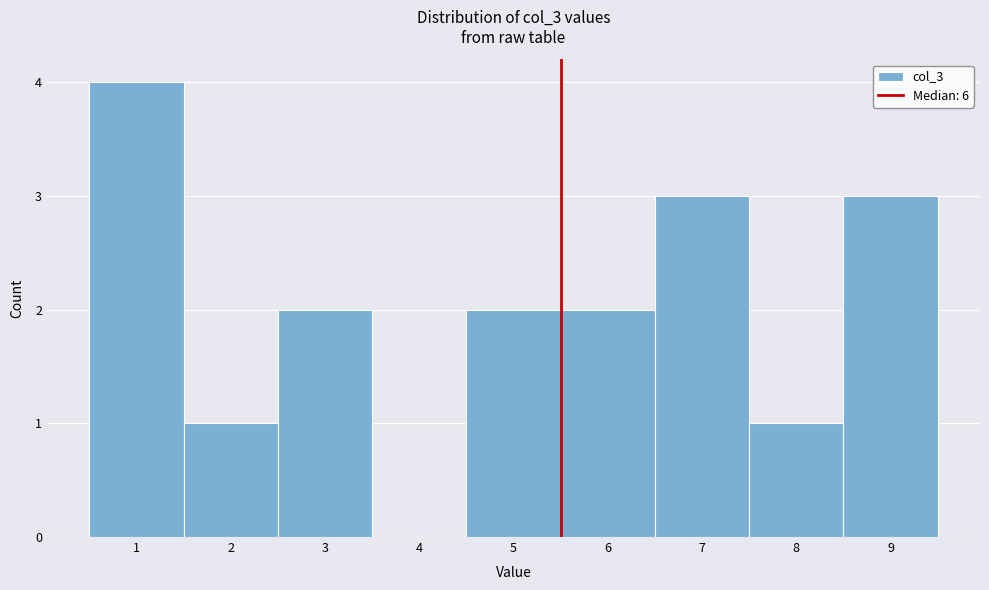

Over which range of the x-axis is the bar tallest?

0.5 to 1.5